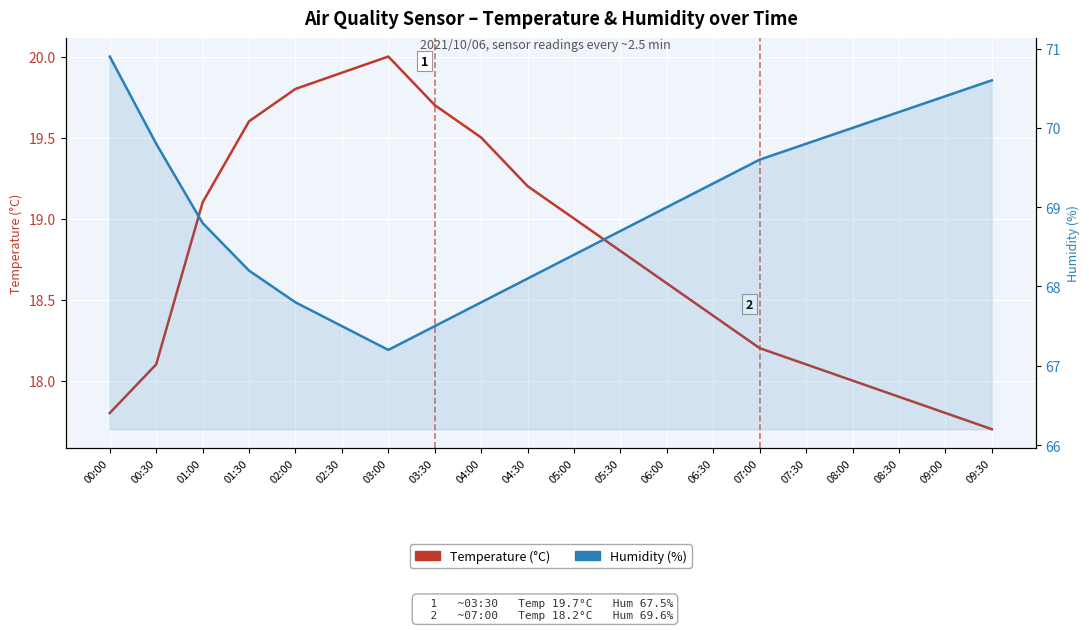

What are all the series names shown in the legend?

Temperature (°C), Humidity (%)